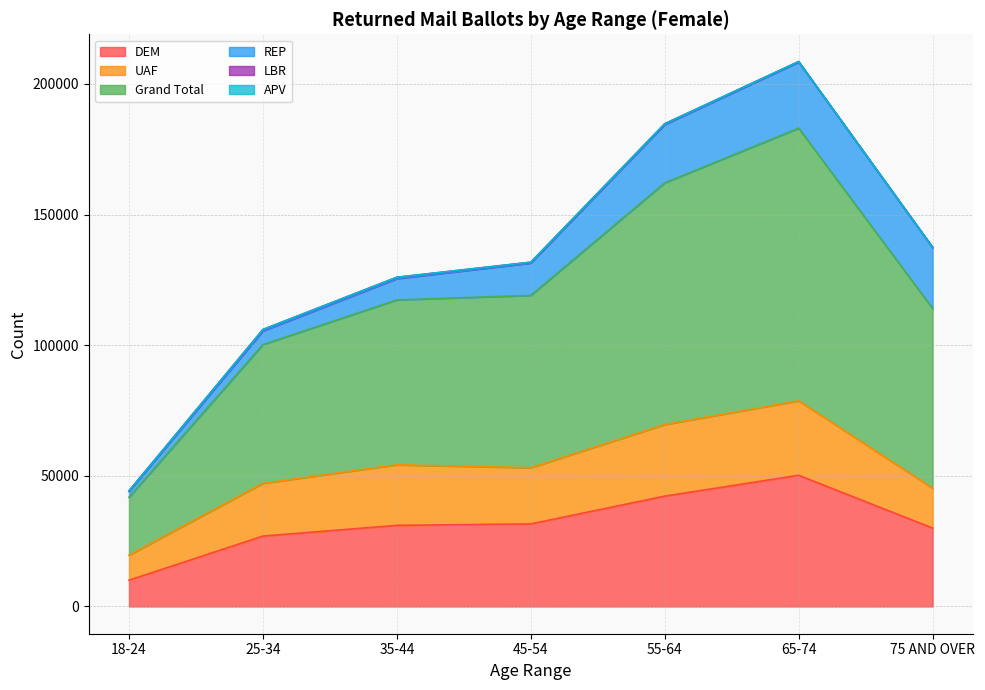

True or false: DEM and LBR intersect in this chart.

False